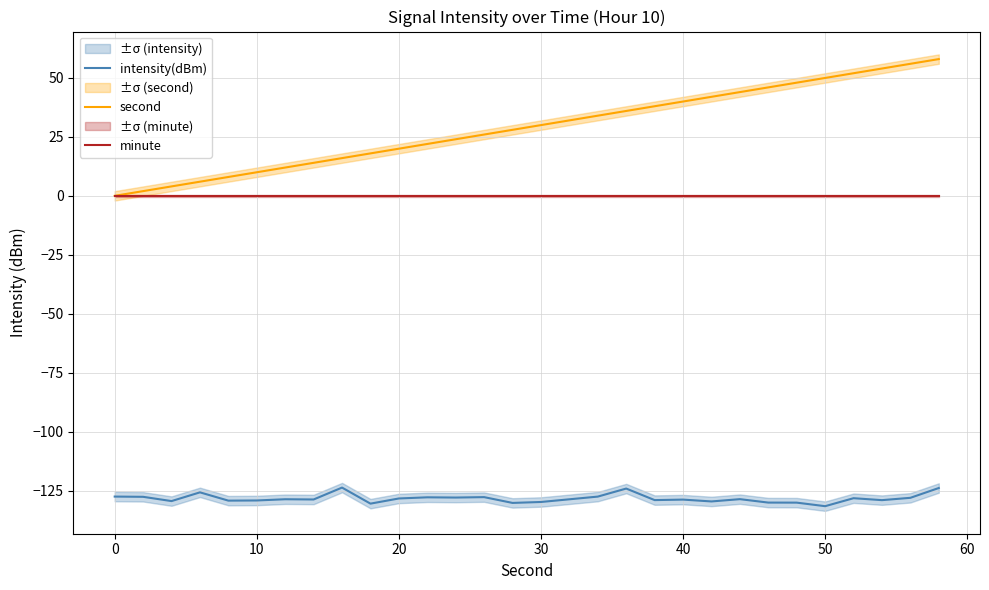

What is the difference between the second highest and minimum values in the intensity(dBm) series?

7.7